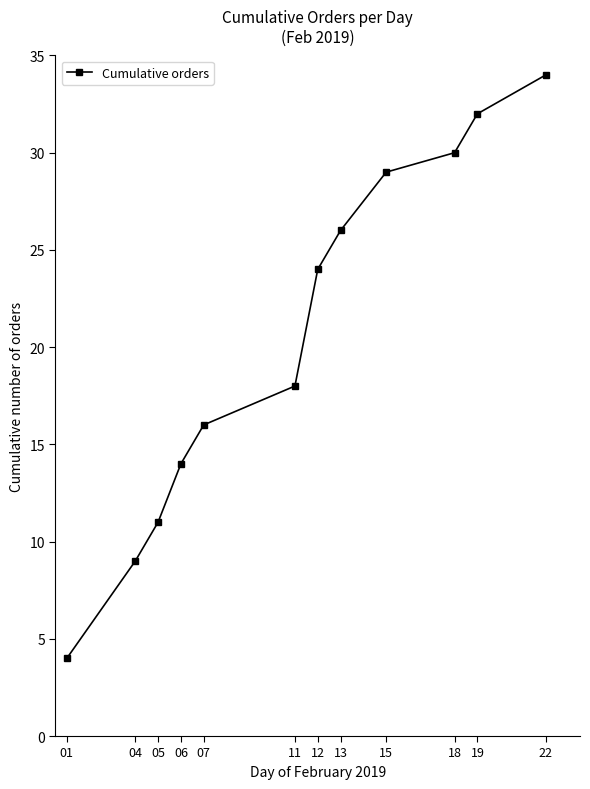

How many distinct data groups are displayed?

1